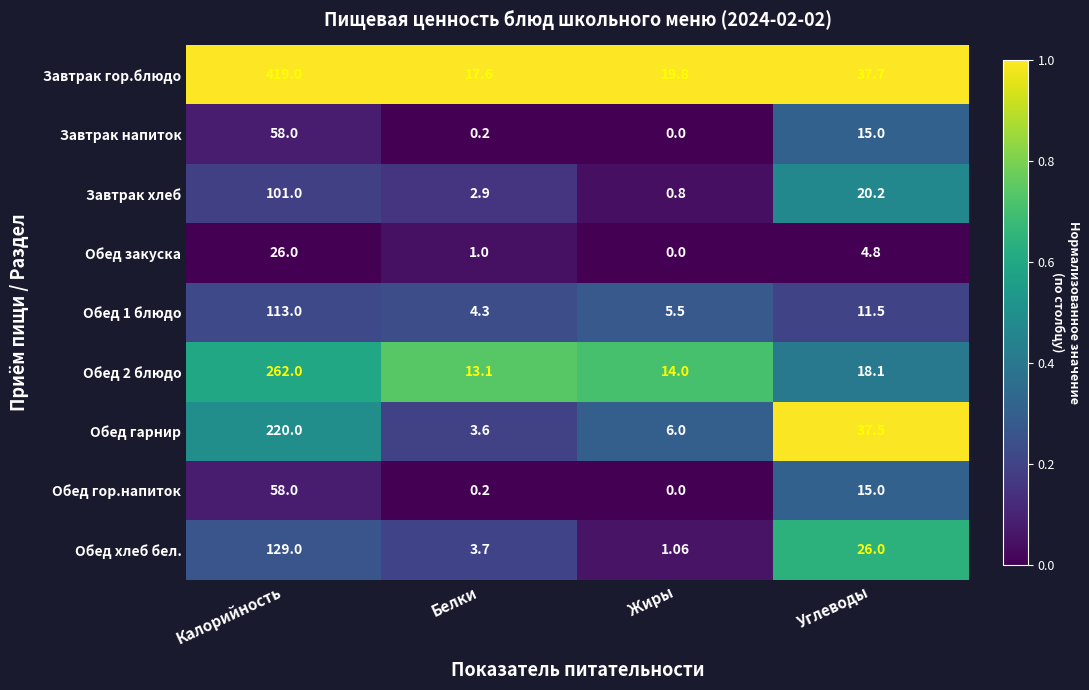

What is the maximum value shown in the chart?

419.0